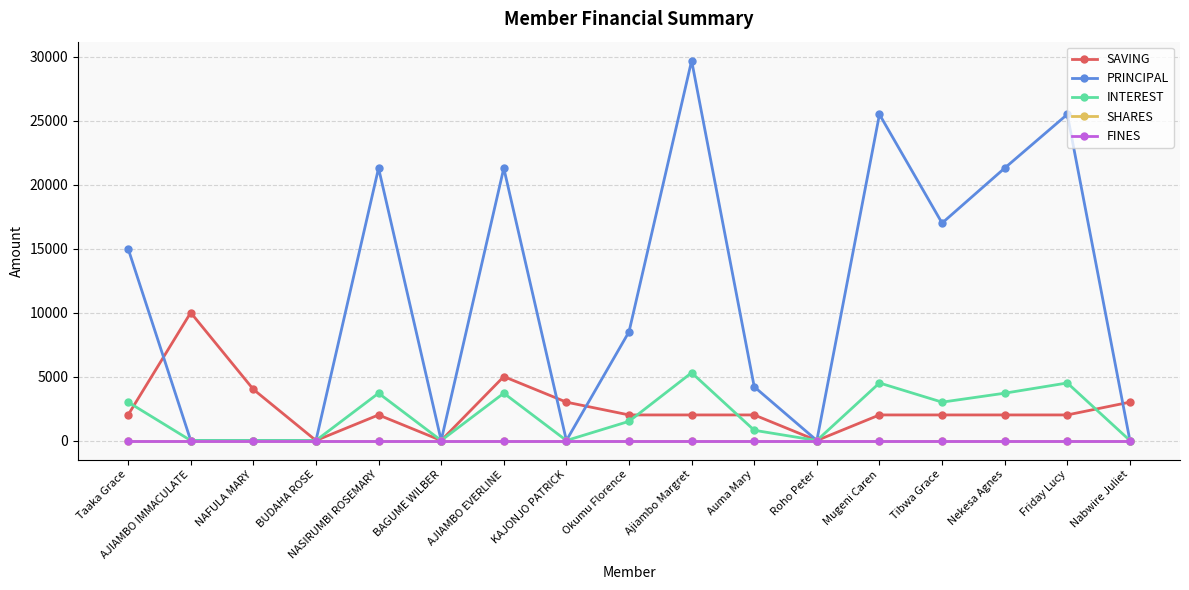

Does the chart have visible grid lines?

Yes